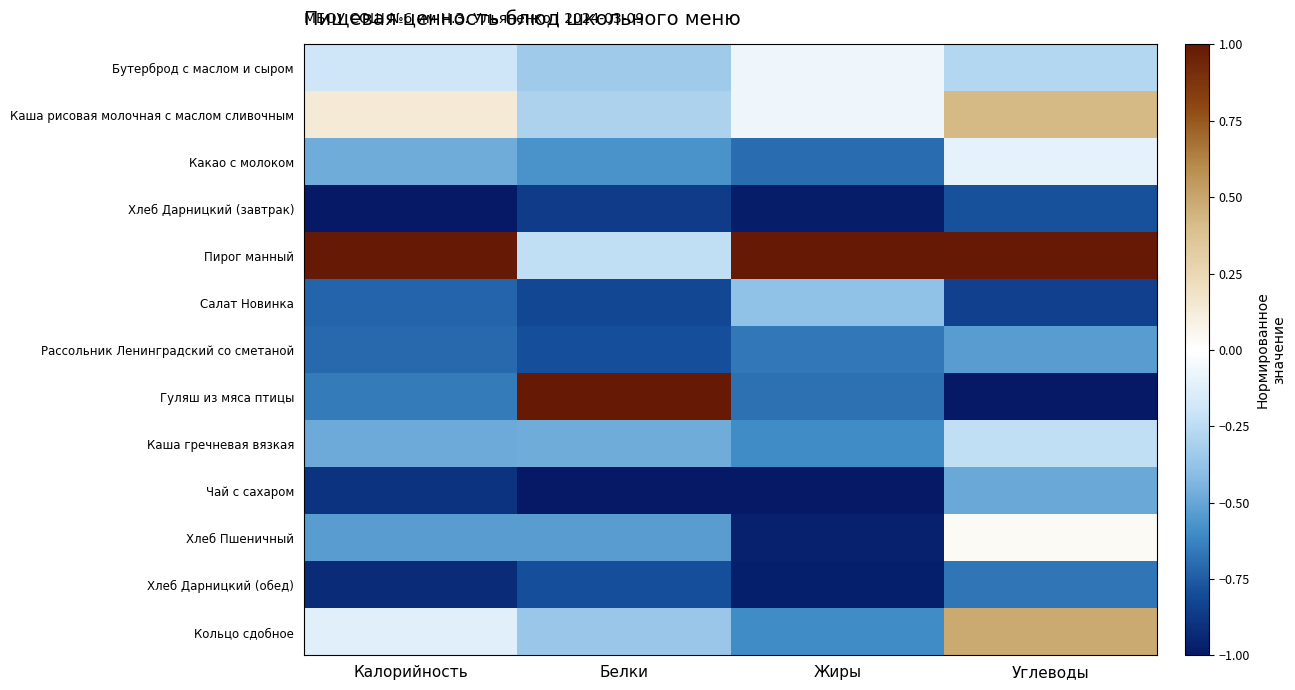

Reading left to right, transcribe all the data shown in this chart.

Бутерброд с маслом и сыром: Калорийность=-0.2	Белки=-0.3	Жиры=-0.1	Углеводы=-0.3
Каша рисовая молочная с маслом сливочным: Калорийность=0.1	Белки=-0.3	Жиры=-0.1	Углеводы=0.4
Какао с молоком: Калорийность=-0.5	Белки=-0.6	Жиры=-0.7	Углеводы=-0.1
Хлеб Дарницкий (завтрак): Калорийность=-1.0	Белки=-0.9	Жиры=-1.0	Углеводы=-0.8
Пирог манный: Калорийность=1.0	Белки=-0.2	Жиры=1.0	Углеводы=1.0
Салат Новинка: Калорийность=-0.7	Белки=-0.8	Жиры=-0.4	Углеводы=-0.8
Рассольник Ленинградский со сметаной: Калорийность=-0.7	Белки=-0.8	Жиры=-0.7	Углеводы=-0.5
Гуляш из мяса птицы: Калорийность=-0.7	Белки=1.0	Жиры=-0.7	Углеводы=-1.0
Каша гречневая вязкая: Калорийность=-0.5	Белки=-0.5	Жиры=-0.6	Углеводы=-0.2
Чай с сахаром: Калорийность=-0.9	Белки=-1.0	Жиры=-1.0	Углеводы=-0.5
Хлеб Пшеничный: Калорийность=-0.5	Белки=-0.5	Жиры=-1.0	Углеводы=0.0
Хлеб Дарницкий (обед): Калорийность=-0.9	Белки=-0.8	Жиры=-1.0	Углеводы=-0.7
Кольцо сдобное: Калорийность=-0.1	Белки=-0.4	Жиры=-0.6	Углеводы=0.5